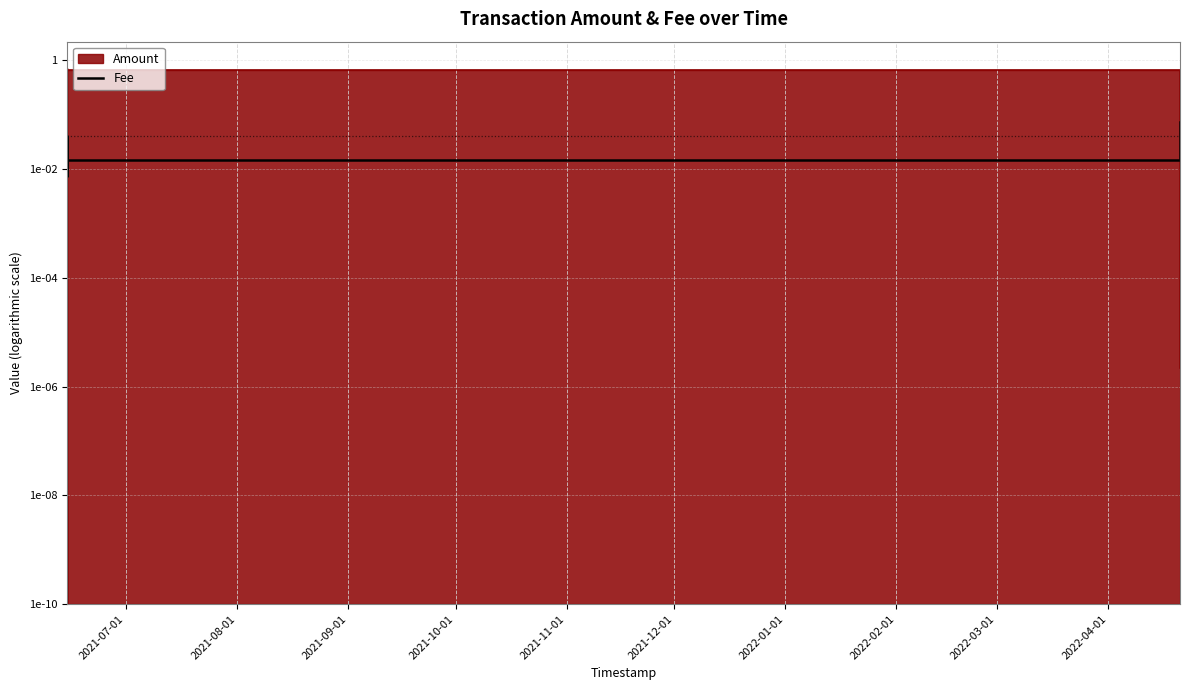

True or false: there are more than 2 points higher than both neighbors.

False